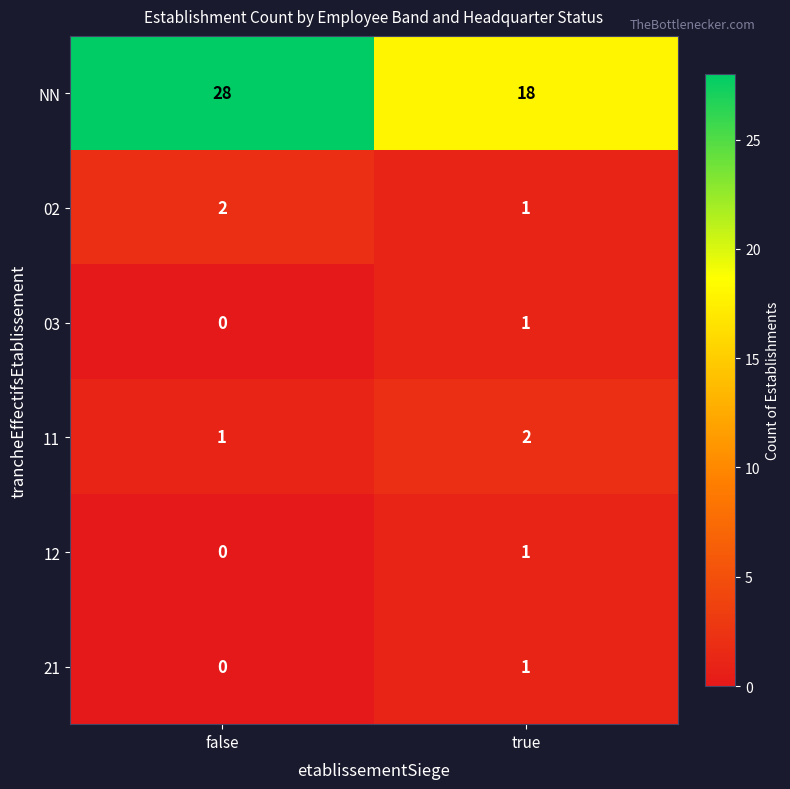

At which category is the sum across all series the highest?

false